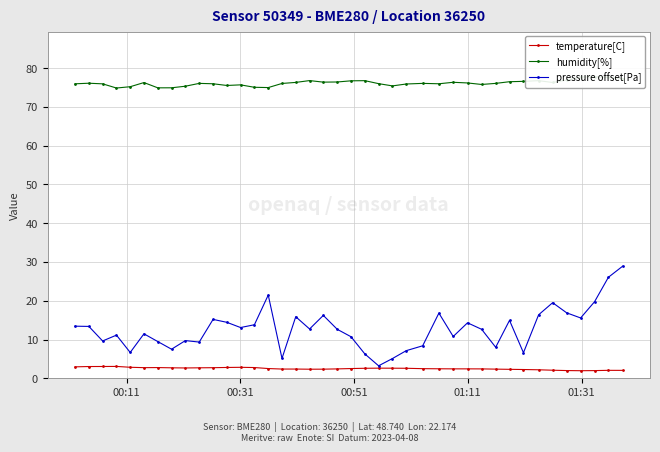

What is the maximum value for temperature[C]?

3.1